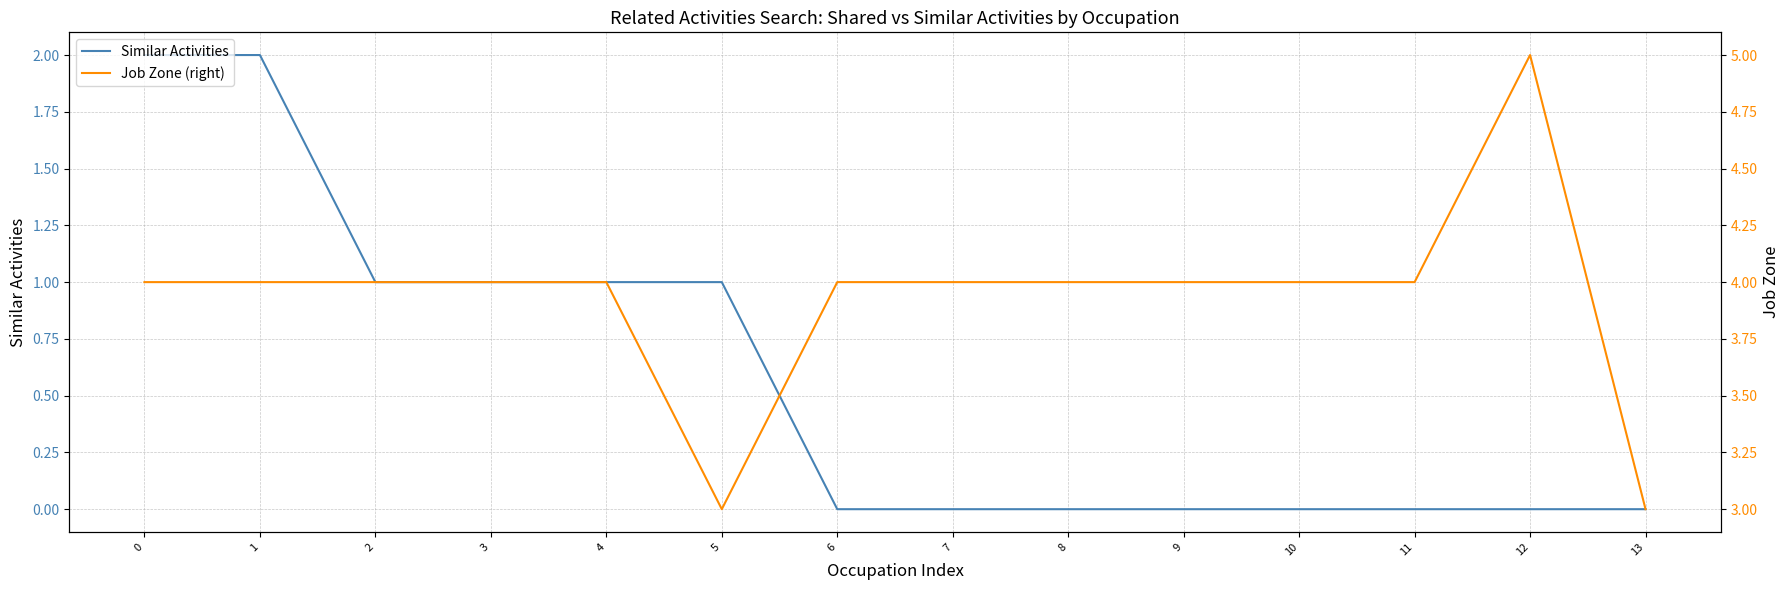

How many interior local valleys does the Job Zone (right) series have?

1